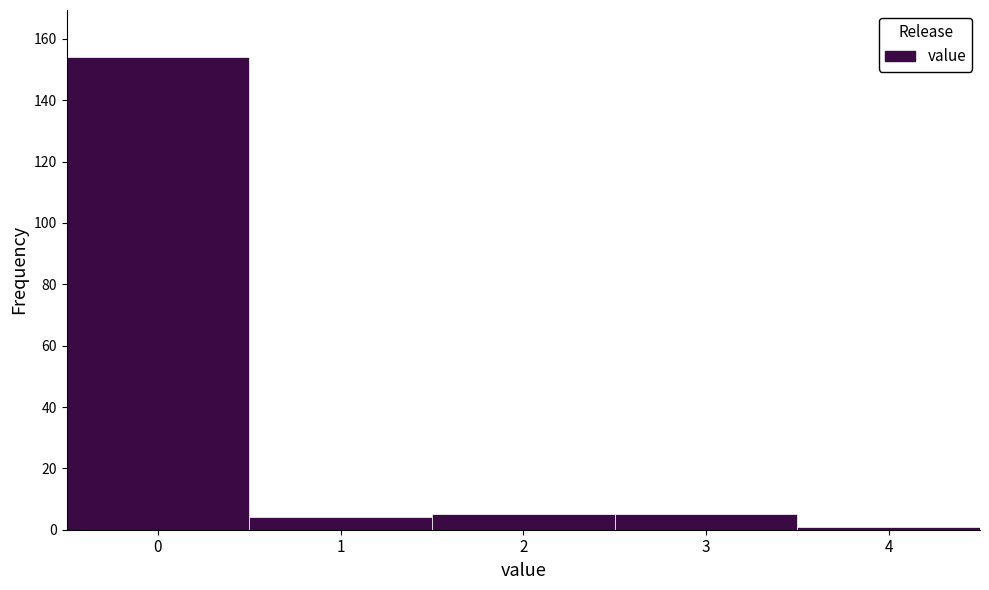

Reading left to right, transcribe this chart: for each bar, give the range it covers on the x-axis and its height. The values are not printed on the chart, so give them approximately, as read against the axis.

-0.5 to 0.5: 154
0.5 to 1.5: 4
1.5 to 2.5: 6
2.5 to 3.5: 6
3.5 to 4.5: under 2